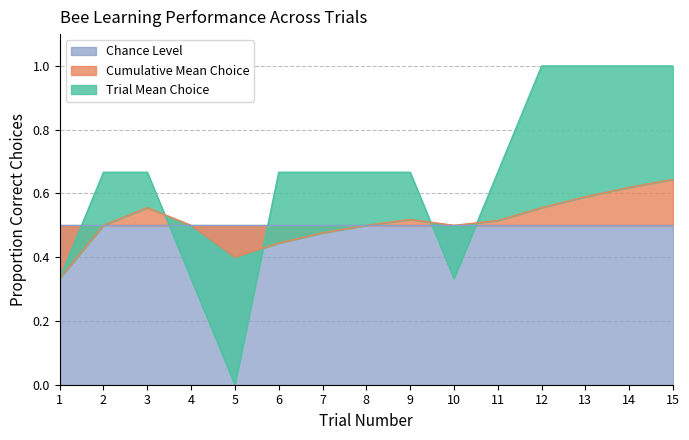

Is it true that Cumulative Mean Choice equals 0.3 at 4?

False